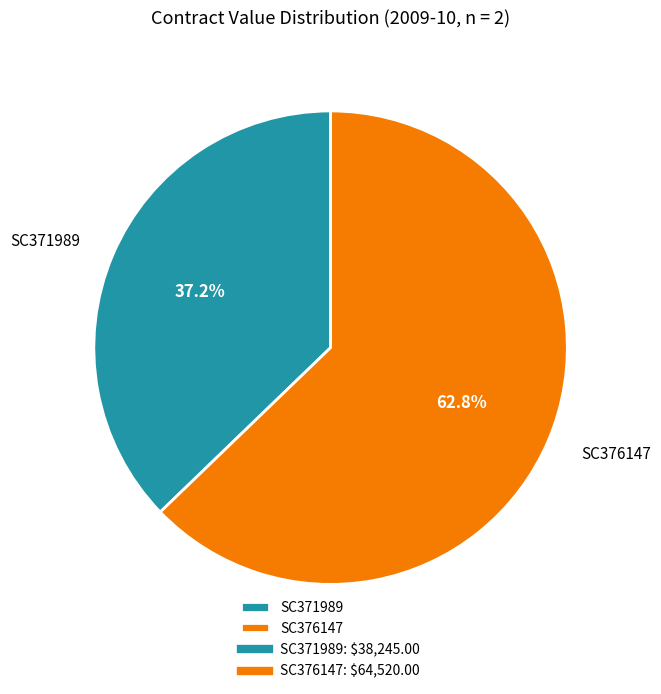

Is it true that SC371989 is 27% of the pie?

False